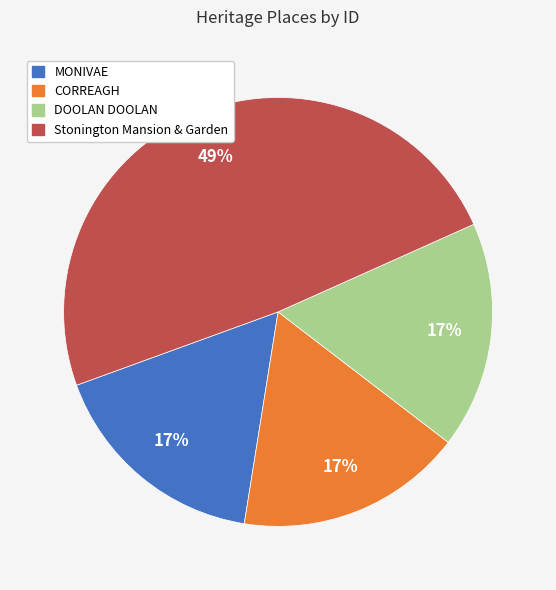

Count the number of slices in the pie.

4